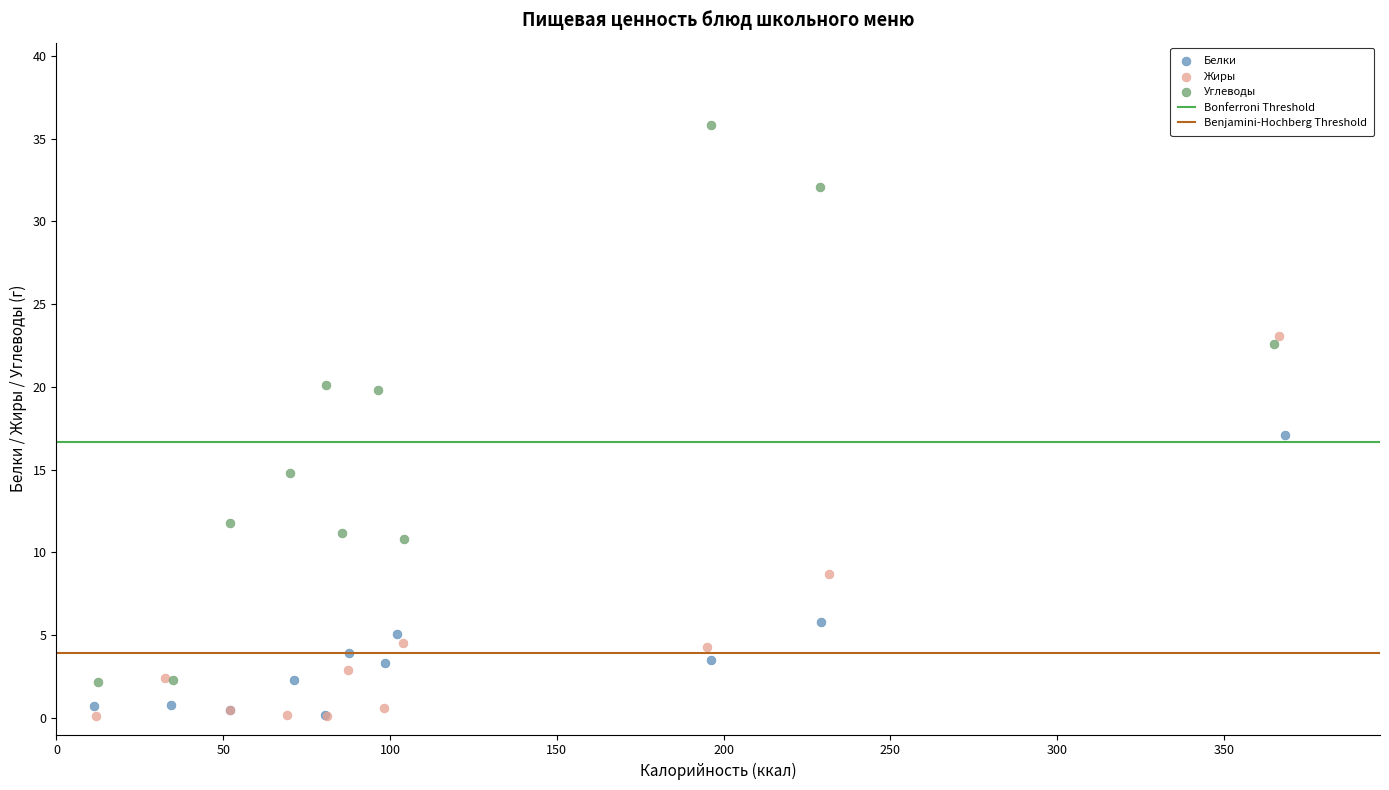

Which series has the largest Y range (max minus min)?

Углеводы